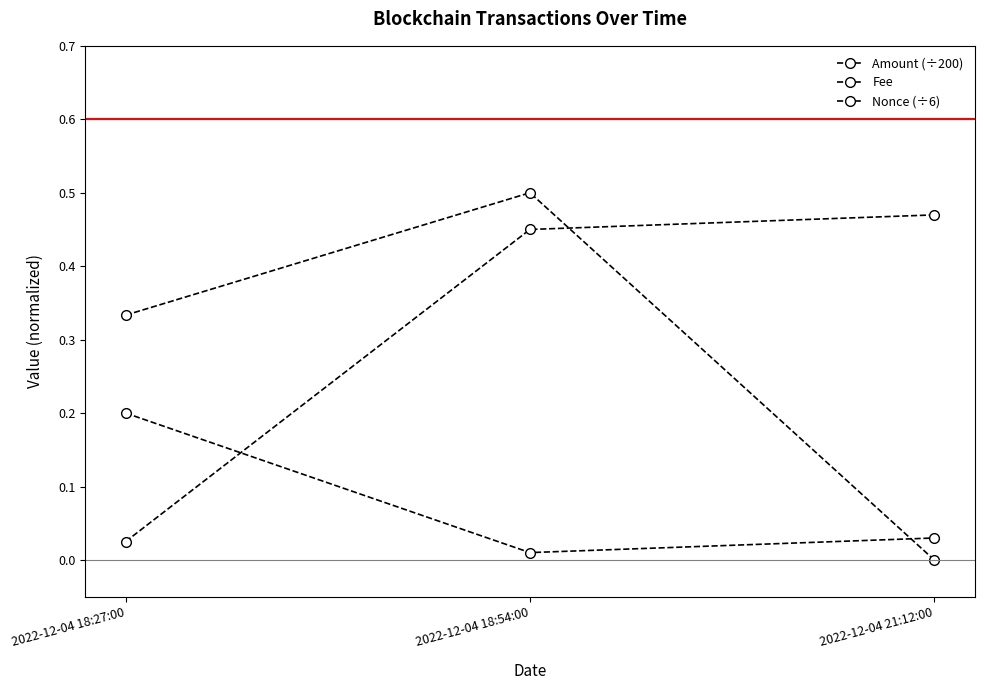

How many lines are shown in the chart?

3